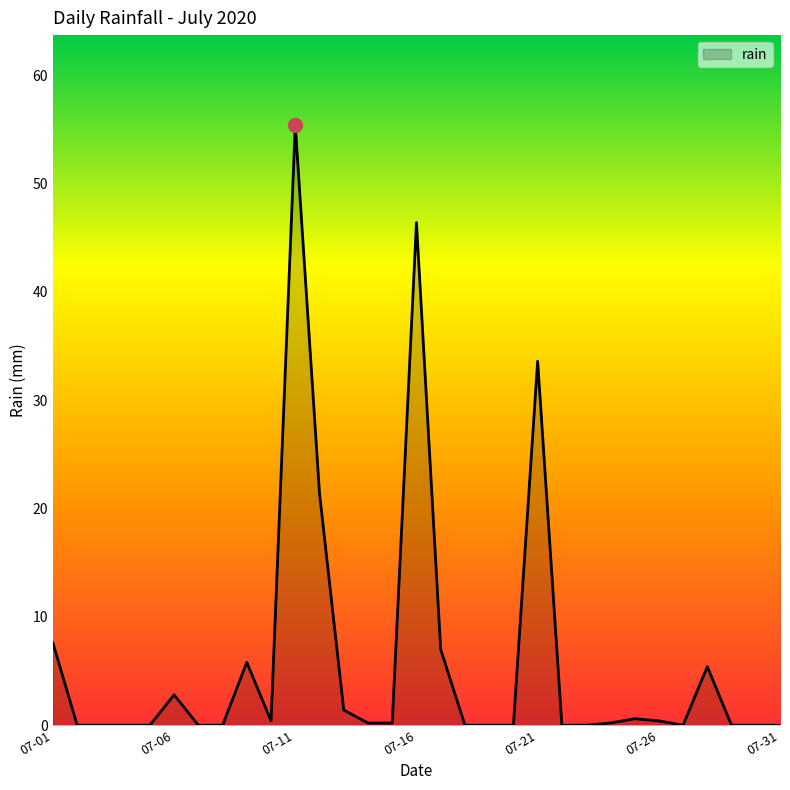

What is the greatest value displayed?

55.4